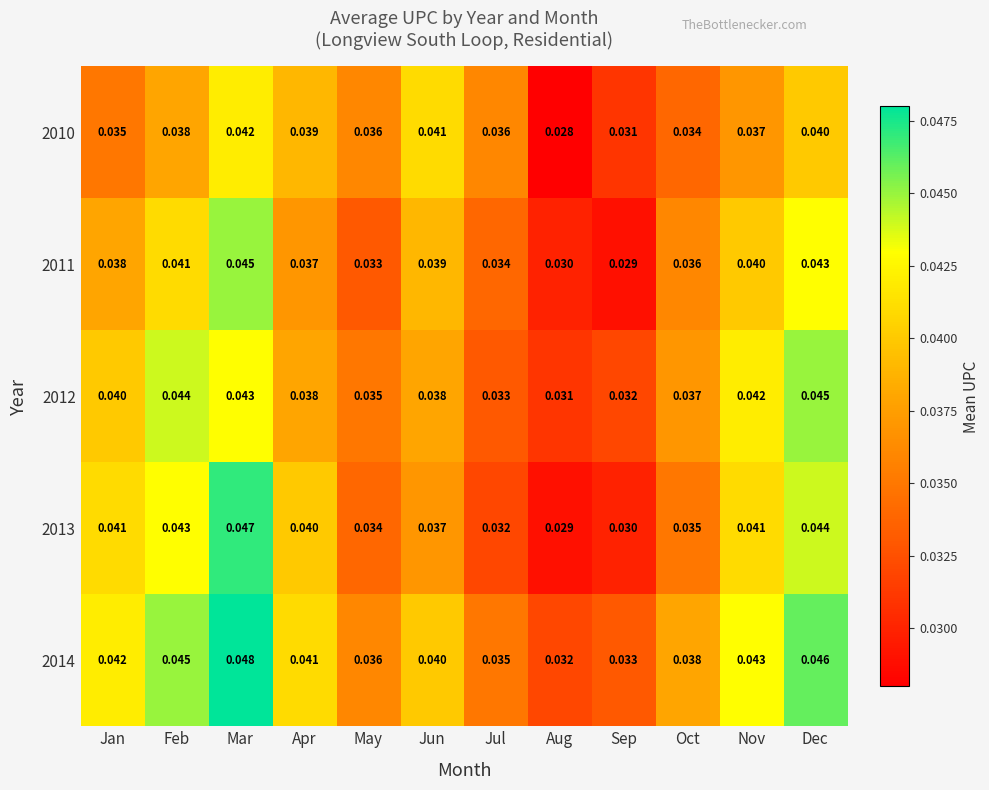

Where is 2013 nearest to the value 0?

Aug